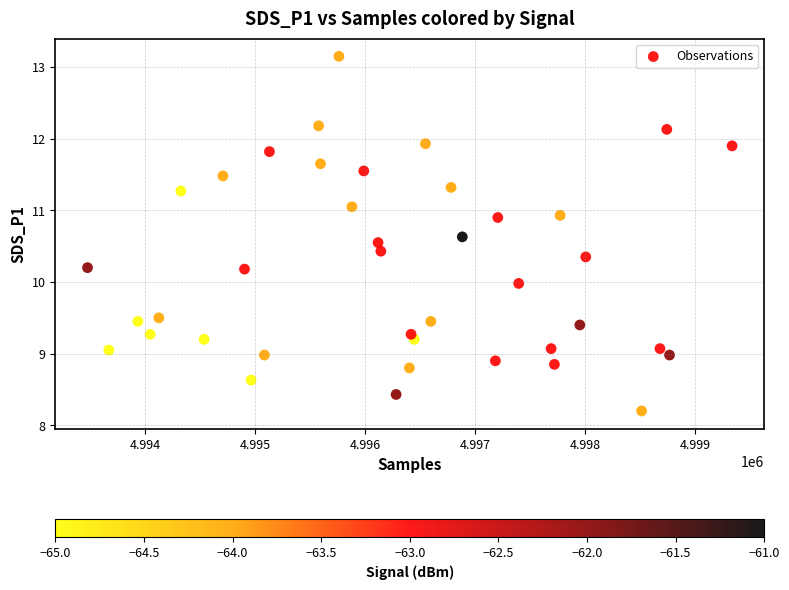

What is the range of X values (max minus min)?

5863.0